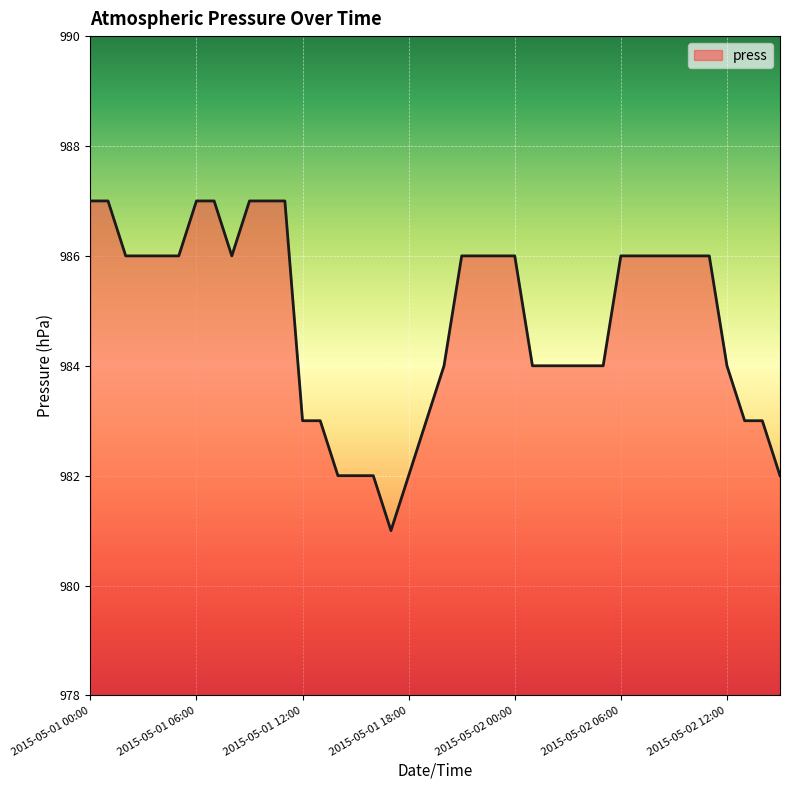

What is the difference between the maximum and minimum values?

6